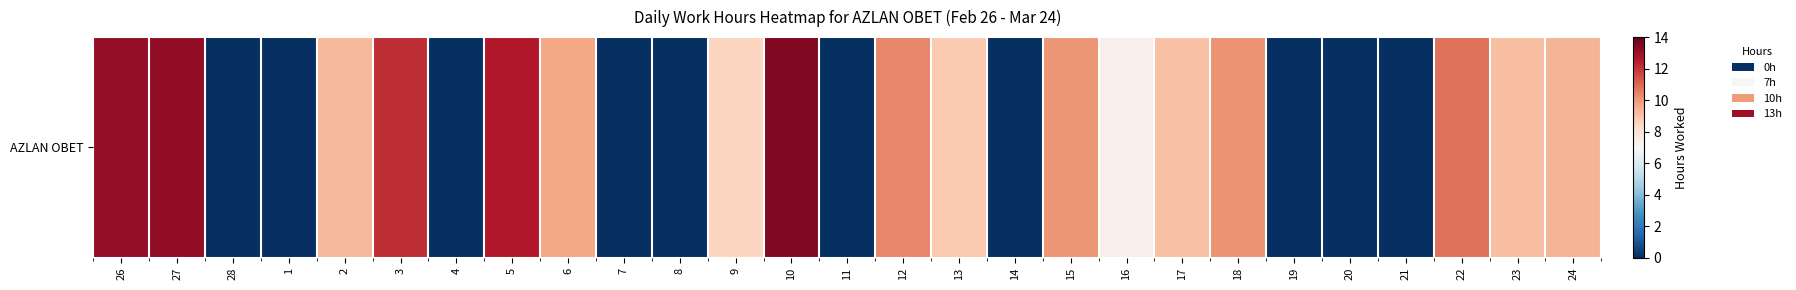

Reading right to left, extract all data points from this chart.

9.4	9.1	10.8	0.0	0.0	0.0	10.2	9.1	7.3	10.1	0.0	8.8	10.4	0.0	13.5	8.5	0.0	0.0	9.7	12.6	0.0	12.2	9.2	0.0	0.0	13.2	13.1